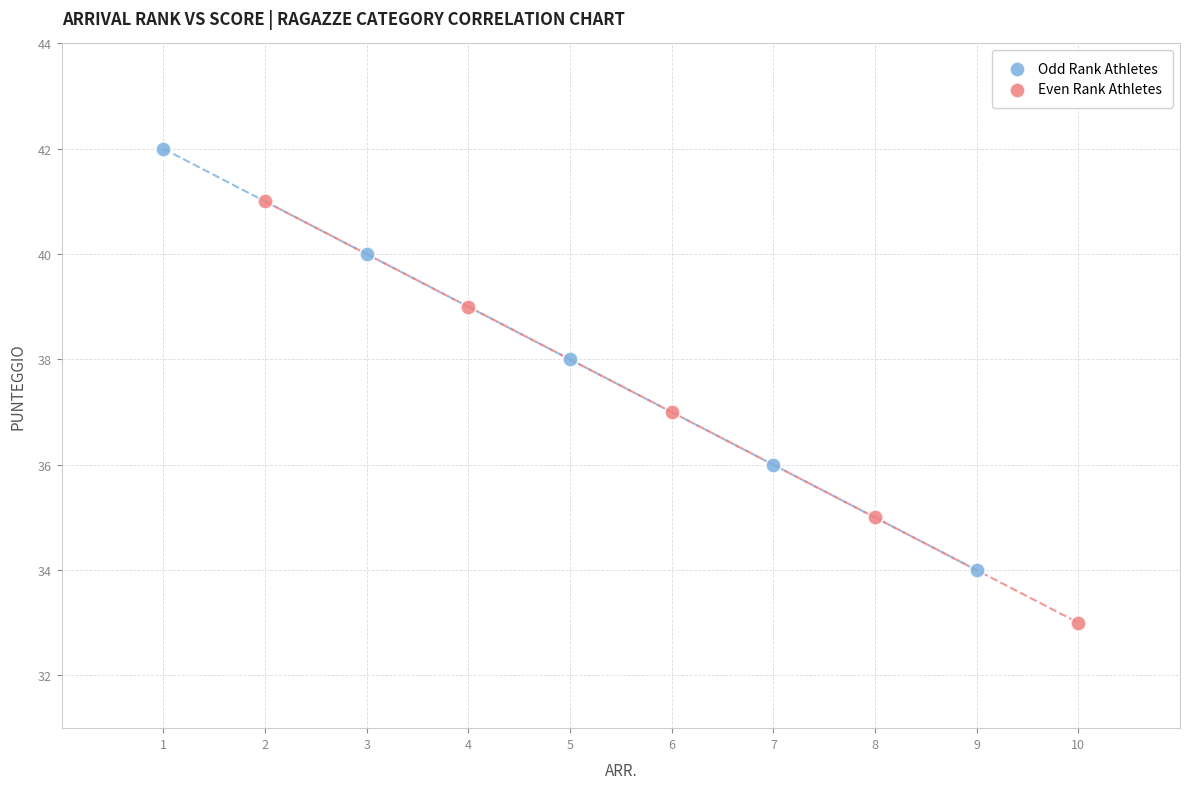

Which series contains the highest Y value?

Odd Rank Athletes